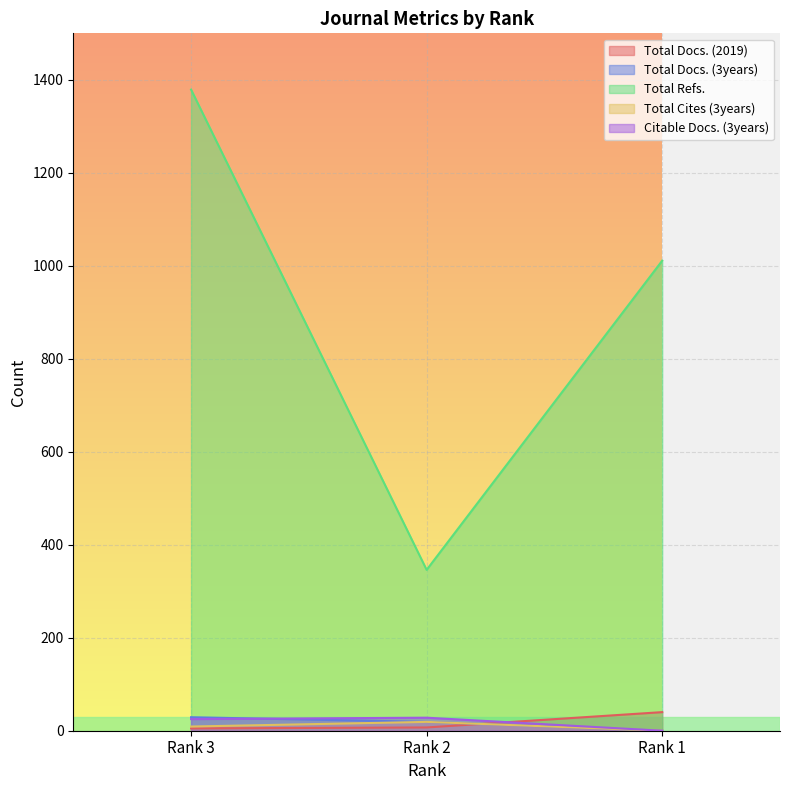

Rank the series by their maximum value, from highest to lowest.

Total Refs., Total Docs. (2019), Total Docs. (3years), Citable Docs. (3years), Total Cites (3years)